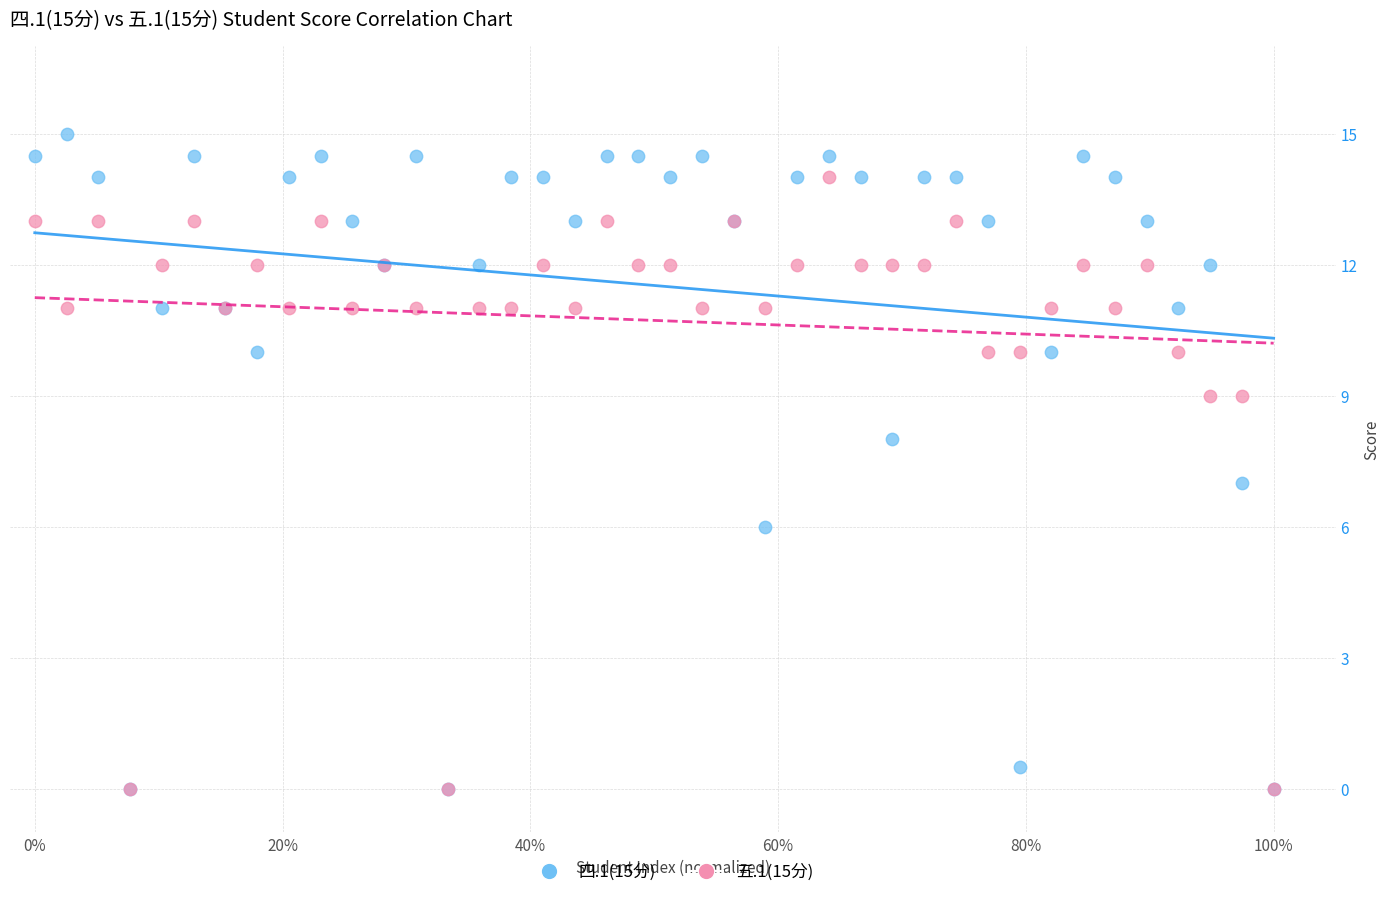

What are all the series names shown in the legend?

四.1(15分), 五.1(15分)